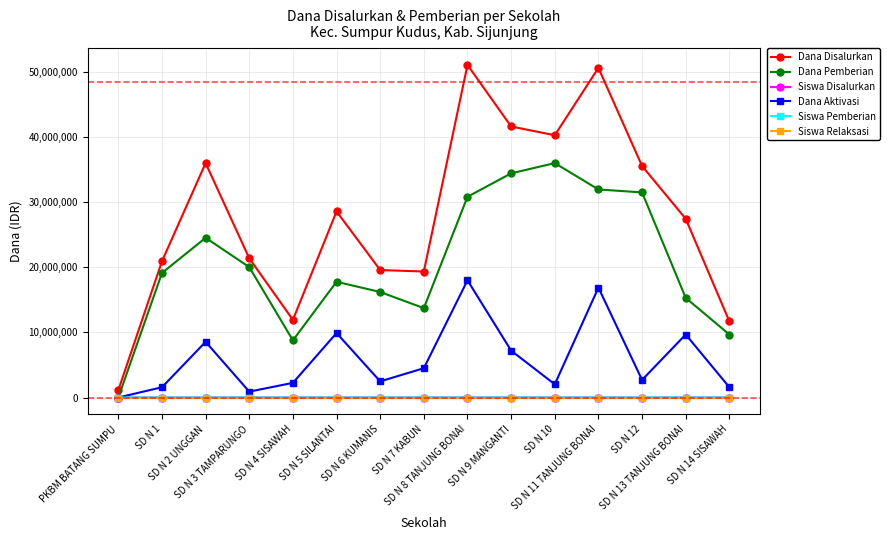

In Dana Aktivasi, how many points are lower than both neighbors (excluding endpoints)?

4